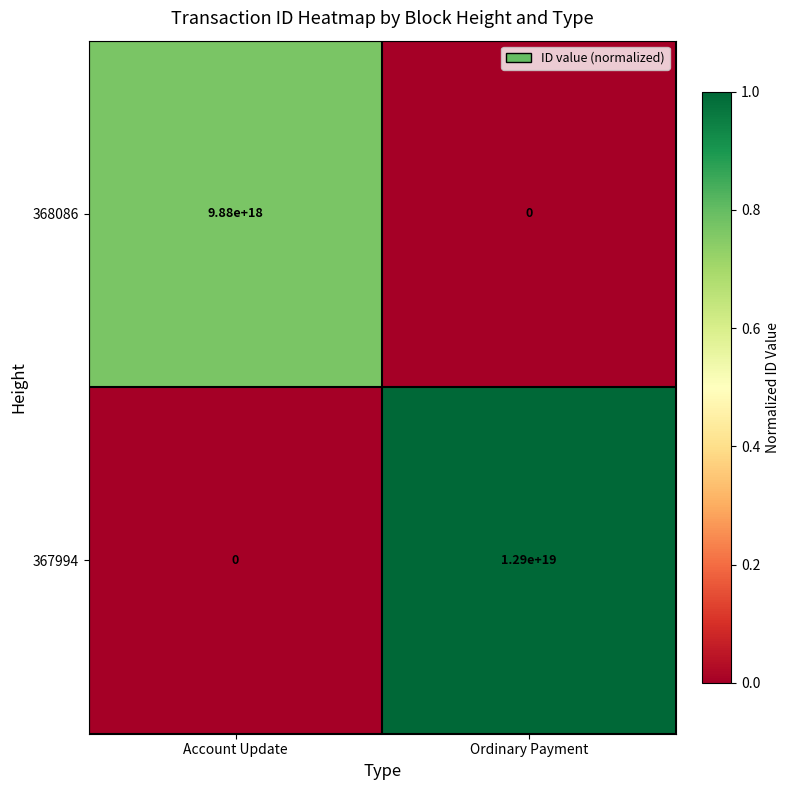

Rank the categories by 368086 value from highest to lowest.

Account Update, Ordinary Payment